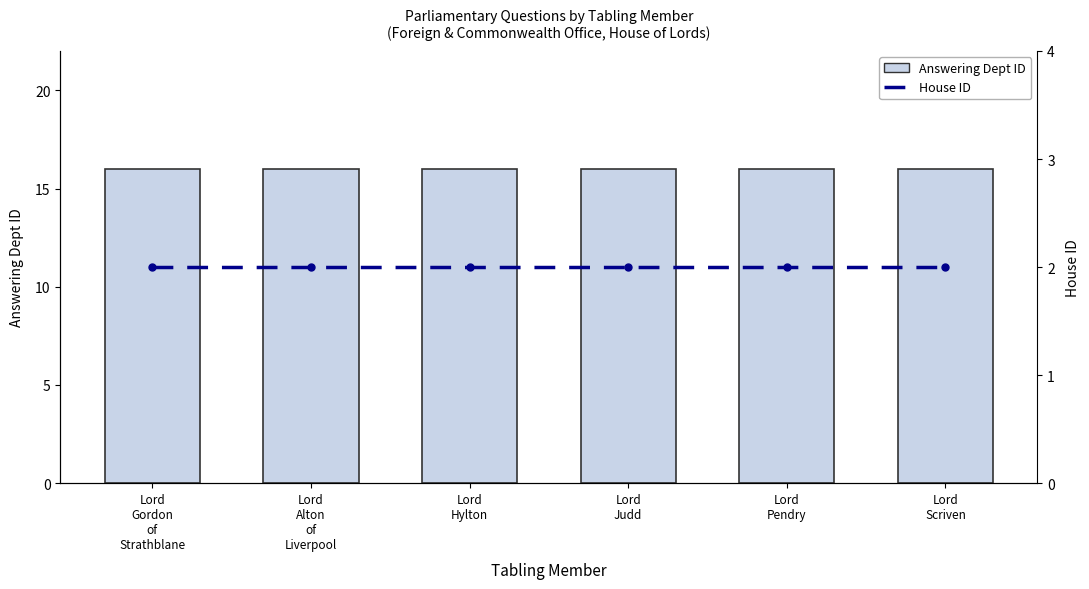

Is the value of Answering Dept ID at Lord
Alton
of
Liverpool greater than the value of House ID at Lord
Alton
of
Liverpool?

Yes